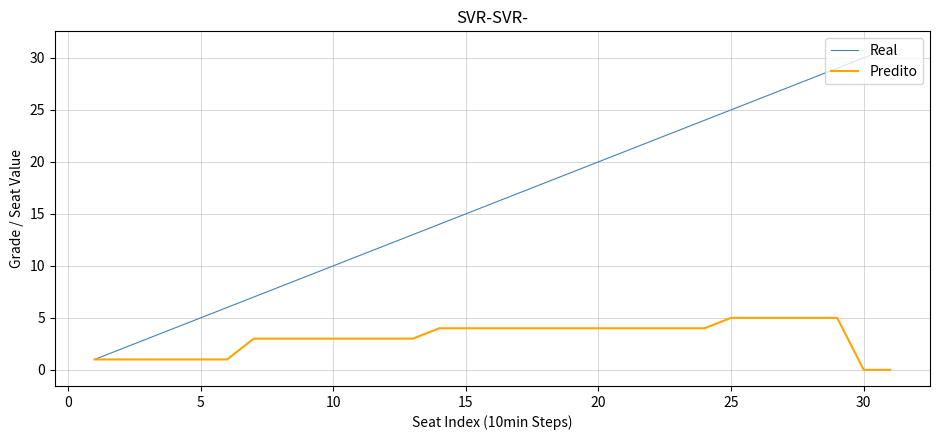

Which series has the largest total across all categories?

Real